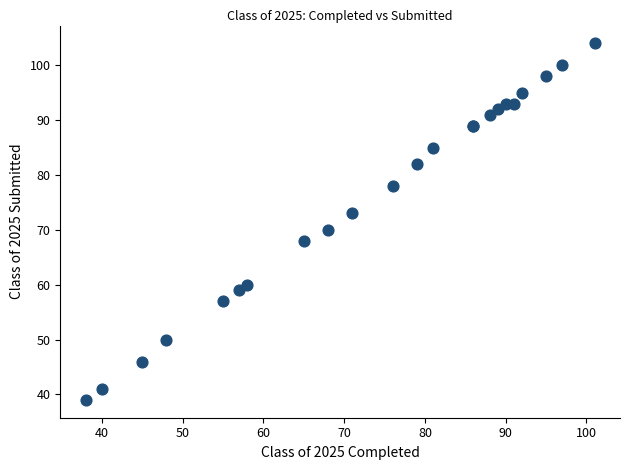

What Y value in the scatter plot is closest to 71?

70